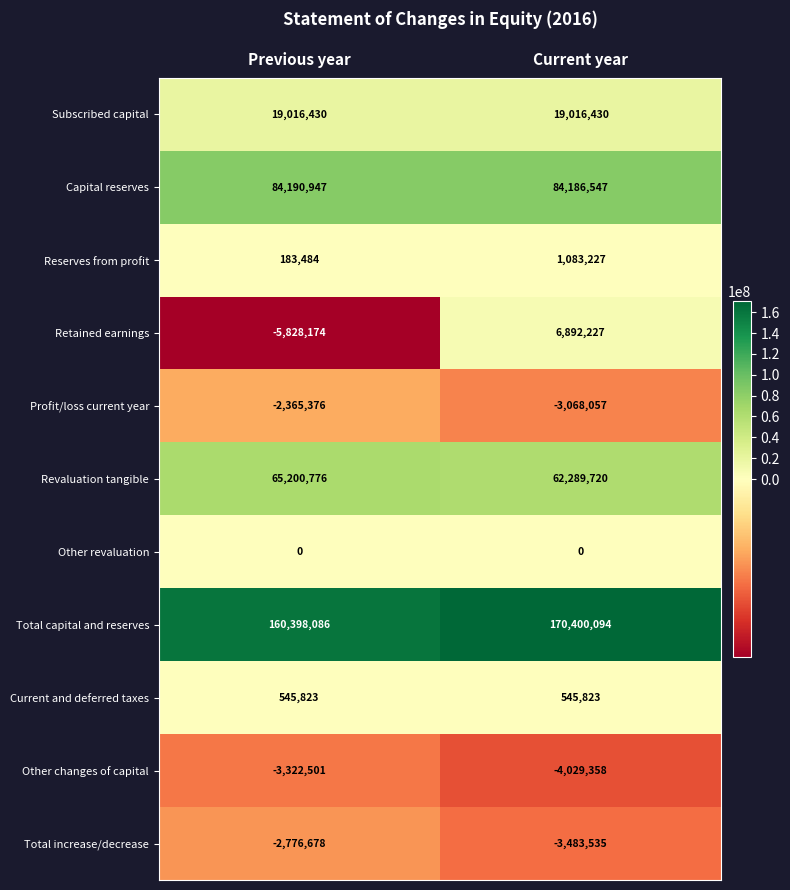

Reading left to right, what are all the values shown in this chart?

Subscribed capital: 19016430	19016430
Capital reserves: 84190947	84186547
Reserves from profit: 183484	1083227
Retained earnings: -5828174	6892227
Profit/loss current year: -2365376	-3068057
Revaluation tangible: 65200776	62289720
Other revaluation: 0	0
Total capital and reserves: 160398086	170400094
Current and deferred taxes: 545823	545823
Other changes of capital: -3322501	-4029358
Total increase/decrease: -2776678	-3483535